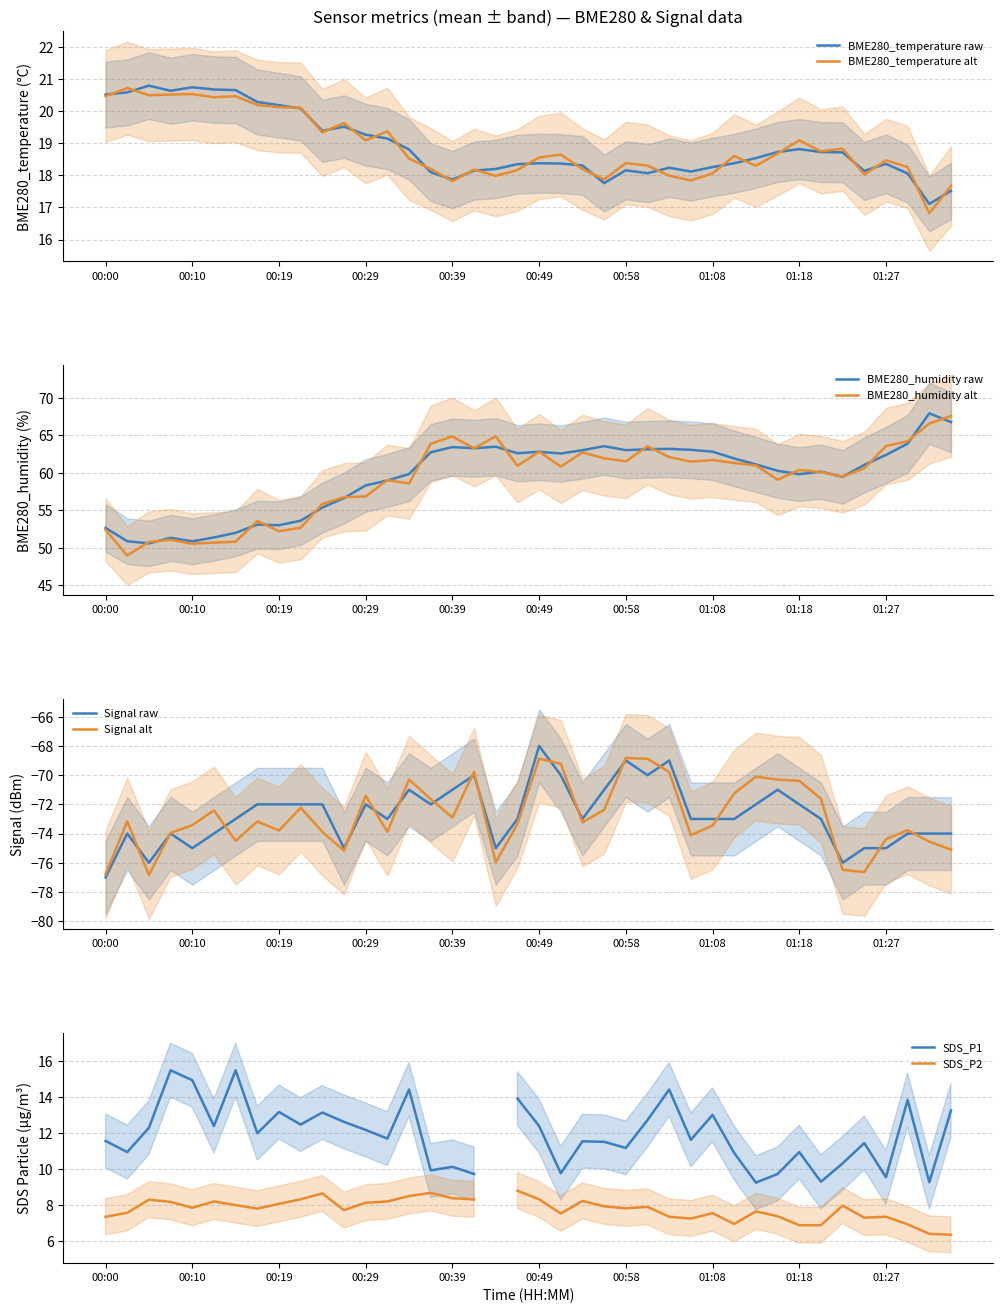

True or false: BME280_humidity and Signal intersect in this chart.

False